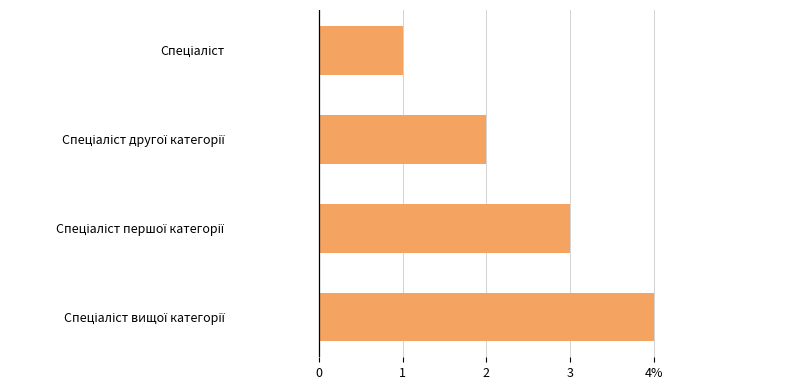

Does the chart contain any negative values?

No